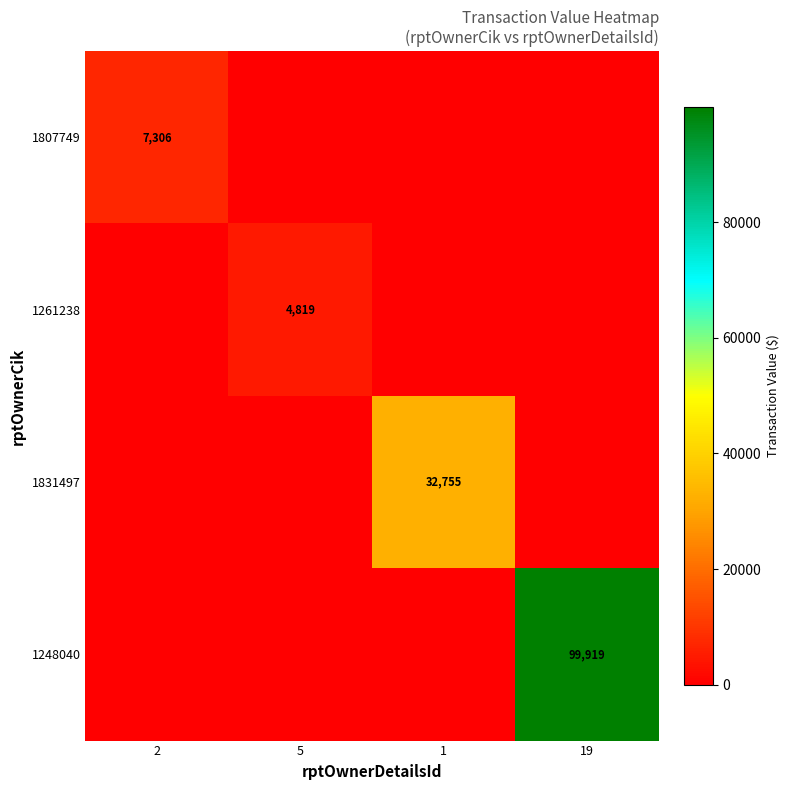

True or false: 1807749 has a value of 7306 at 2.

True